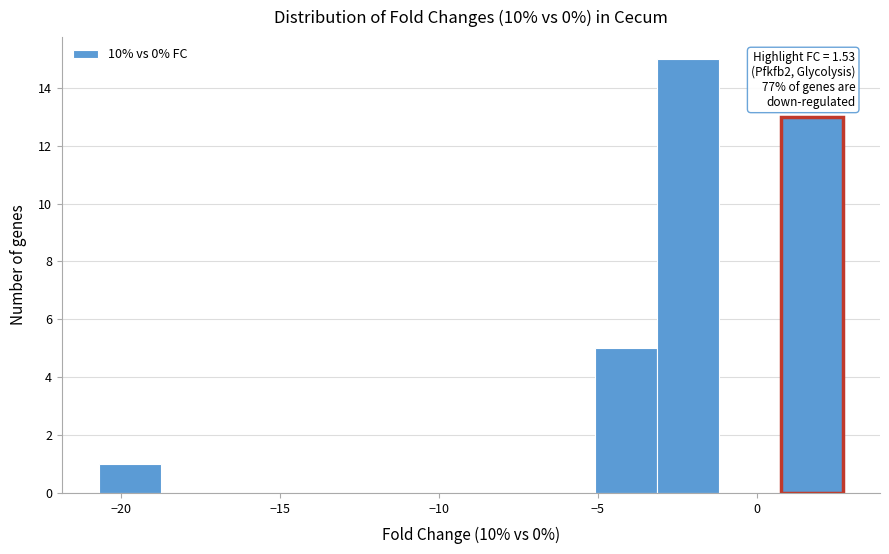

Around what value on the x-axis is the tallest bar? Give the approximate position of its centre, as read against the axis.

-2.0